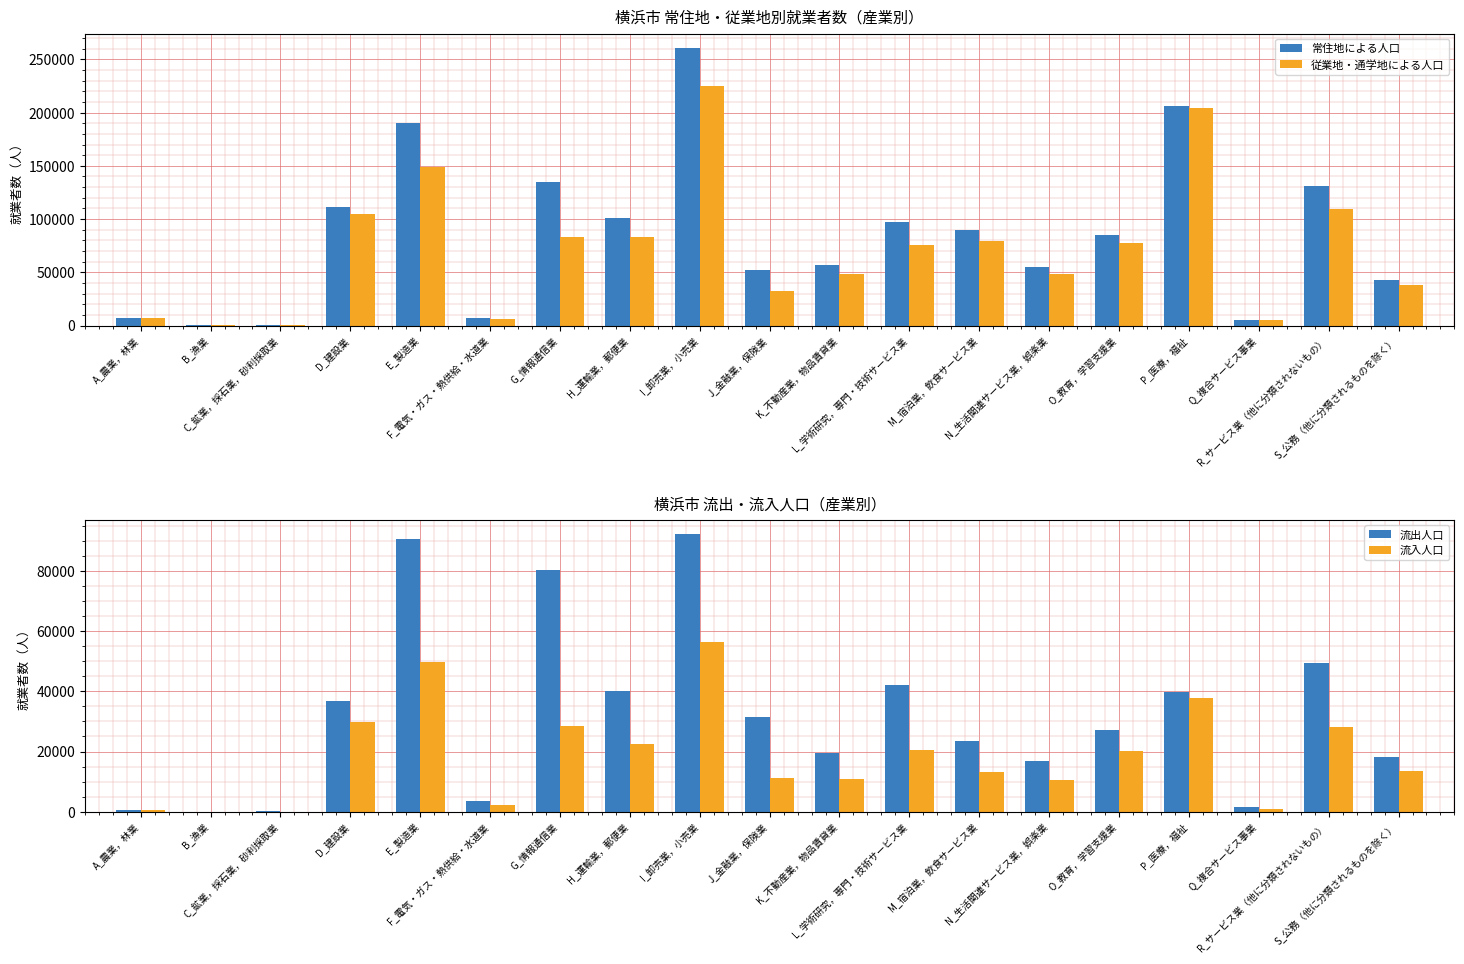

The value of 常住地による人口 at R_サービス業（他に分類されないもの） is 205598. True or false?

False